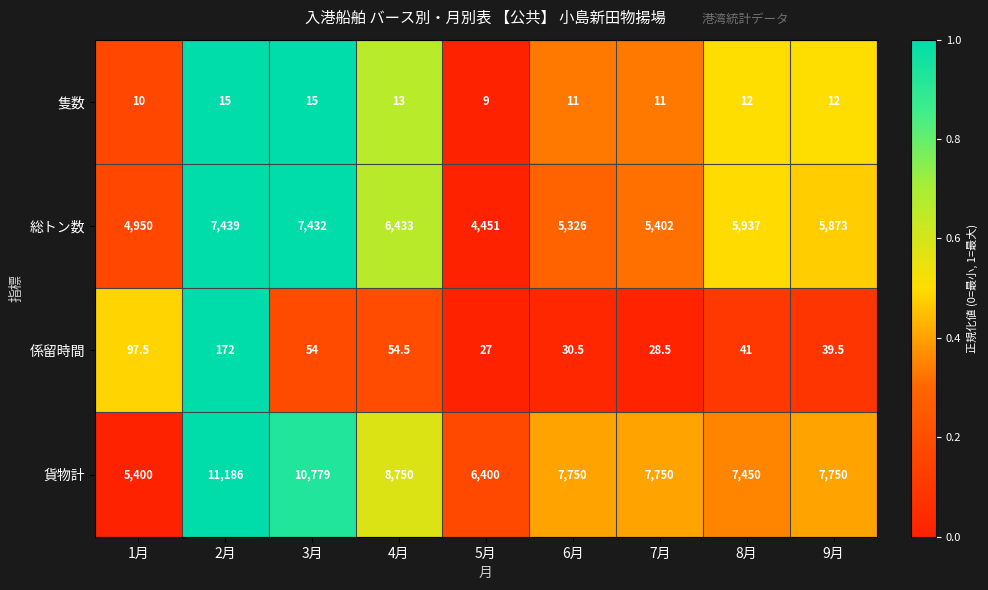

At which category does the chart reach its peak across all series?

2月